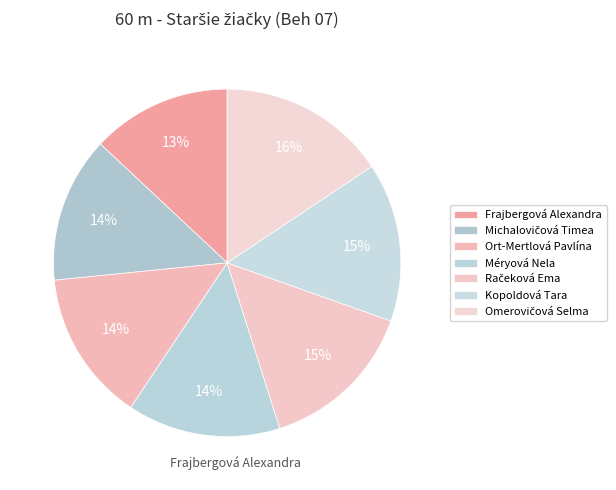

How many slices are in this pie chart?

7